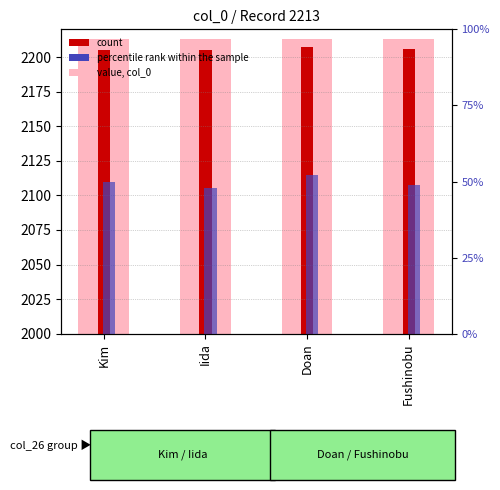

What is the value of the percentile rank within the sample bar at the 1st from the left?

50